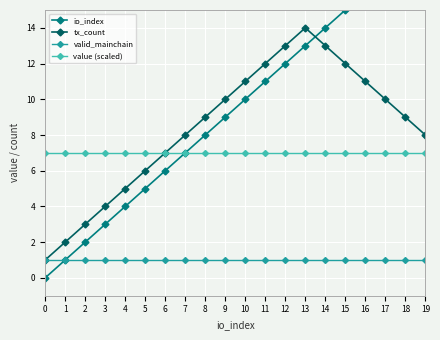

What are all the series names shown in the legend?

io_index, tx_count, valid_mainchain, value (scaled)